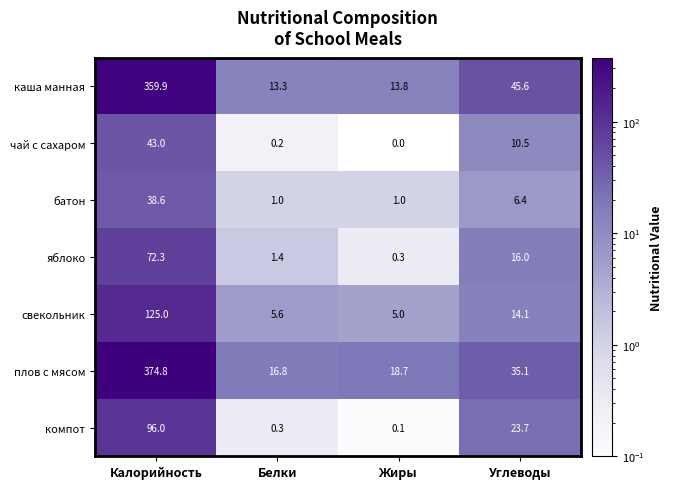

What is the difference between the батон values at Калорийность and Белки?

37.6